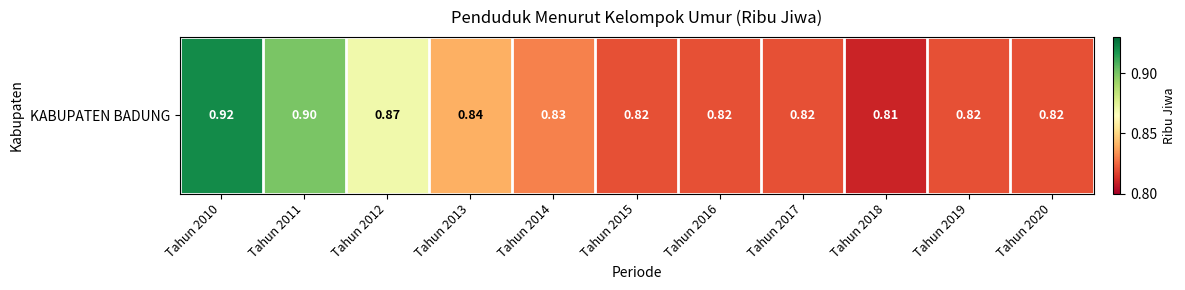

Is it true that the value at Tahun 2010 is 0.9?

True